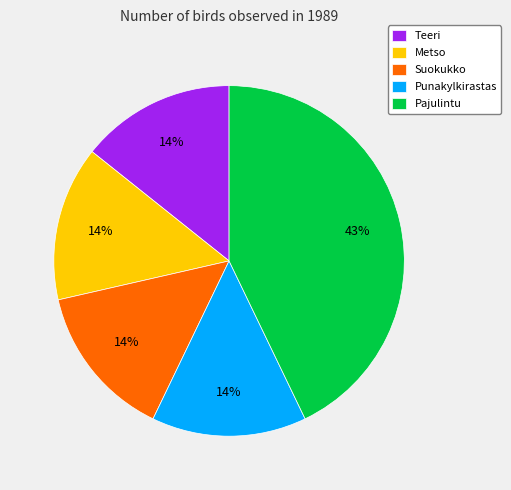

To the nearest percent, what is the average slice percentage?

20%